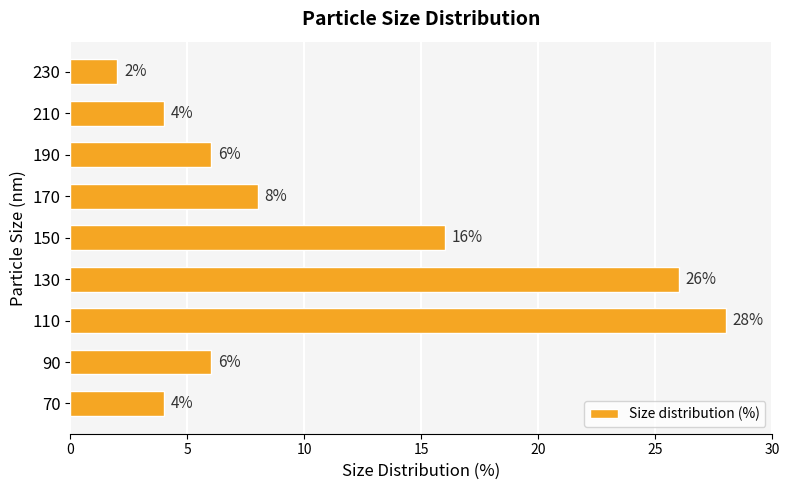

The value at 190 is 6. True or false?

True